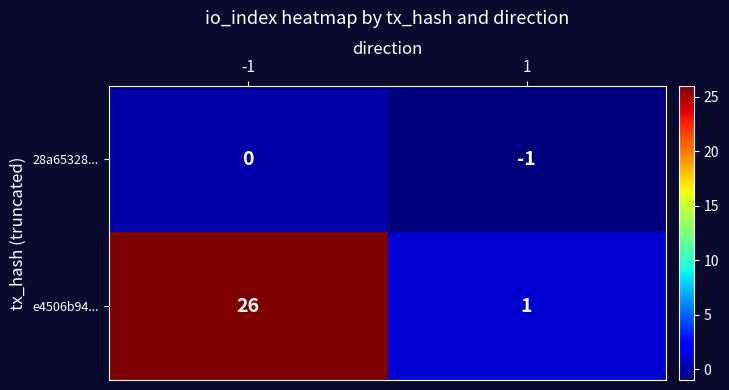

Which series has the widest spread of values?

e4506b94...